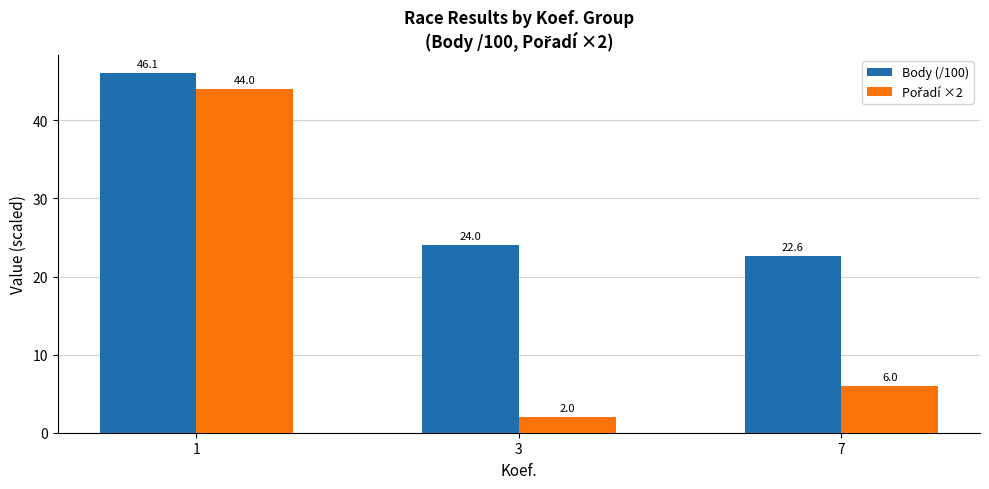

List the labels in order of Body (/100) value, smallest first.

7, 3, 1